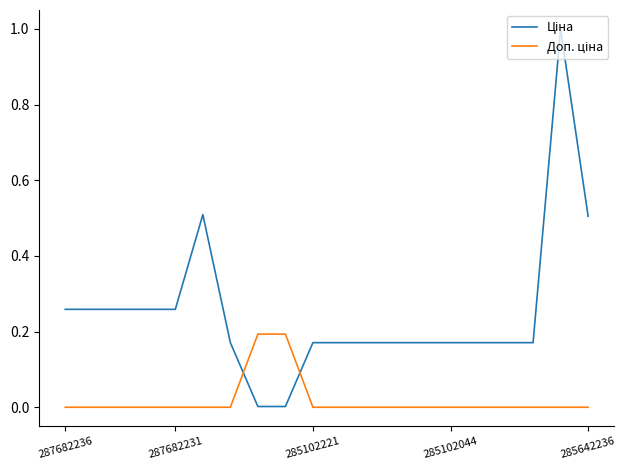

What is the maximum value shown in the chart?

1.0